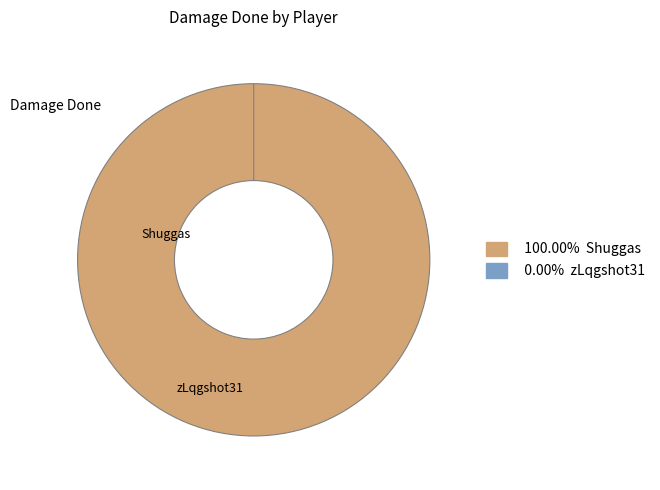

To the nearest percent, what portion does Shuggas represent?

100%